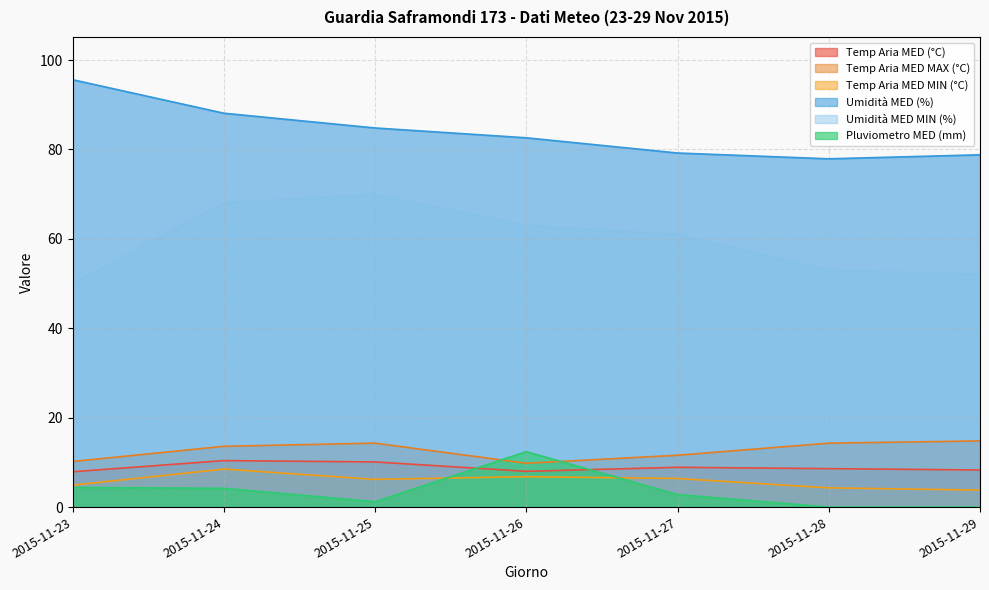

Which series has the widest spread of values?

Umidità MED MIN (%)